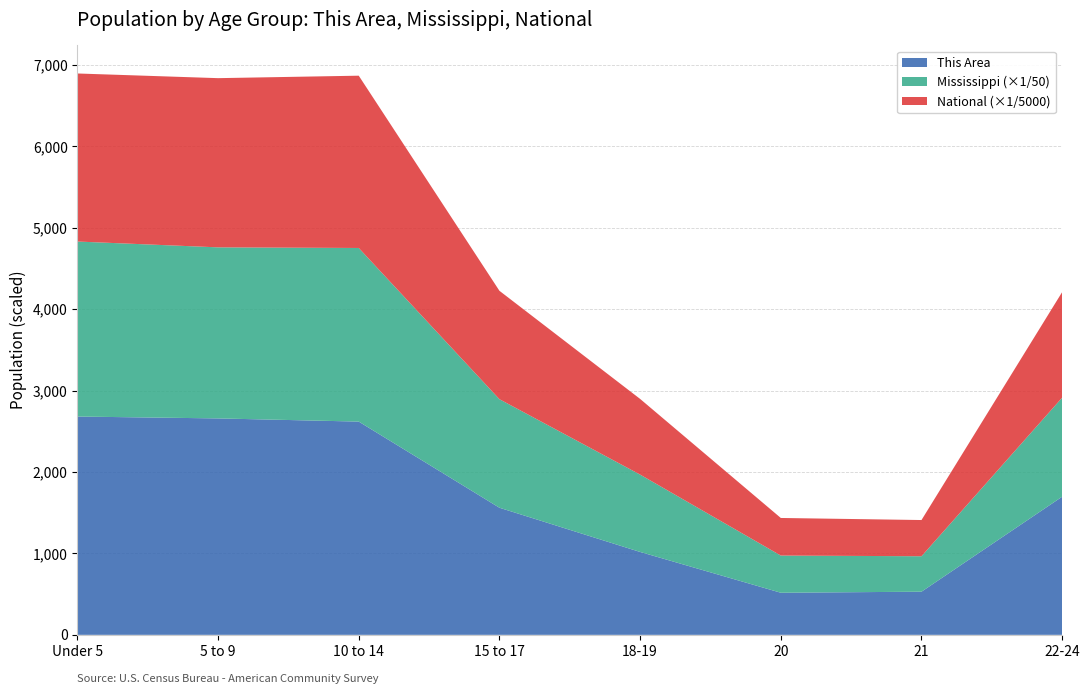

The value of This Area at 15 to 17 is 2286.9. True or false?

False